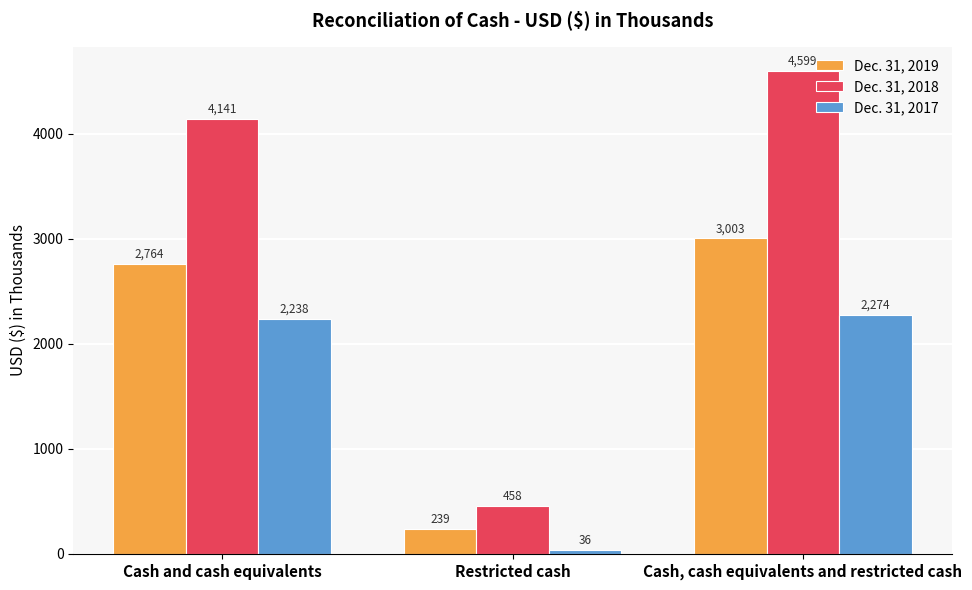

Where is Dec. 31, 2017 nearest to the value 1155?

Cash and cash equivalents